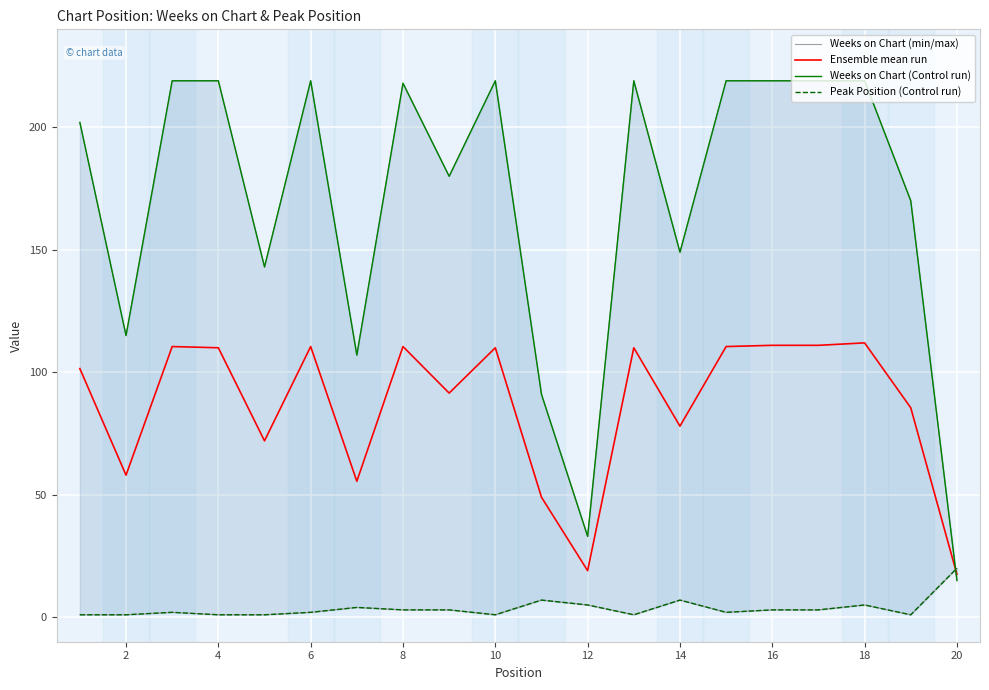

Rank the series by their maximum value, from highest to lowest.

Weeks on Chart (min/max), Weeks on Chart (Control run), Ensemble mean run, Peak Position (Control run)